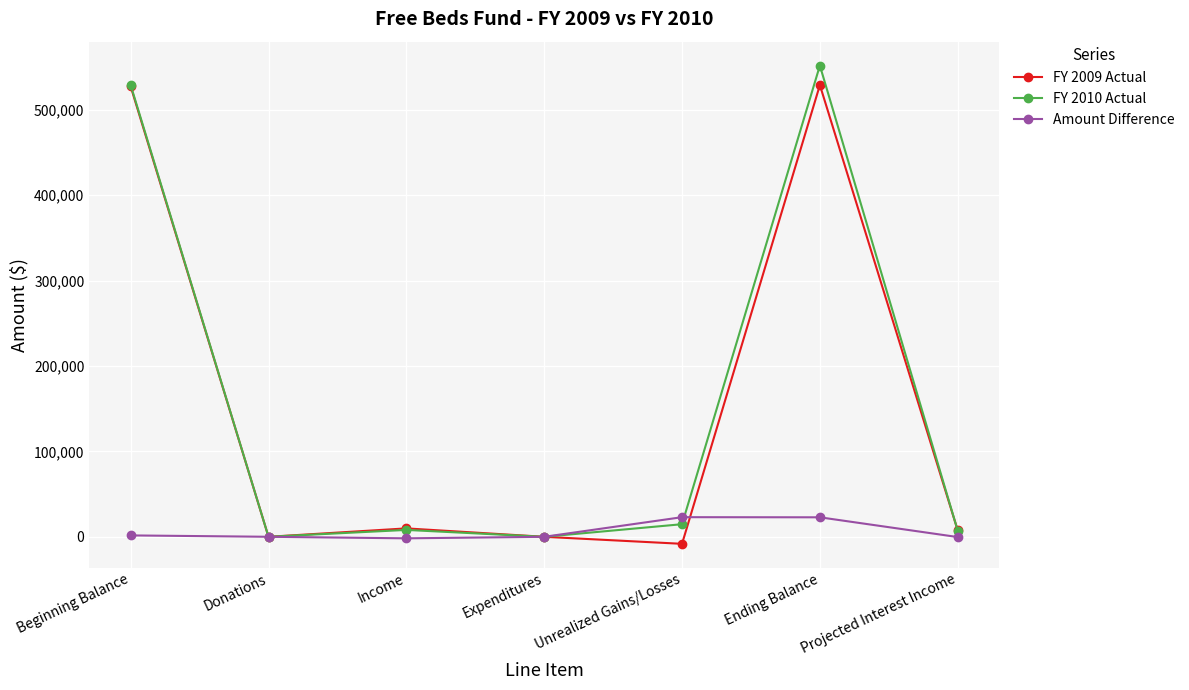

How many data points in FY 2010 Actual are less than 8051?

3